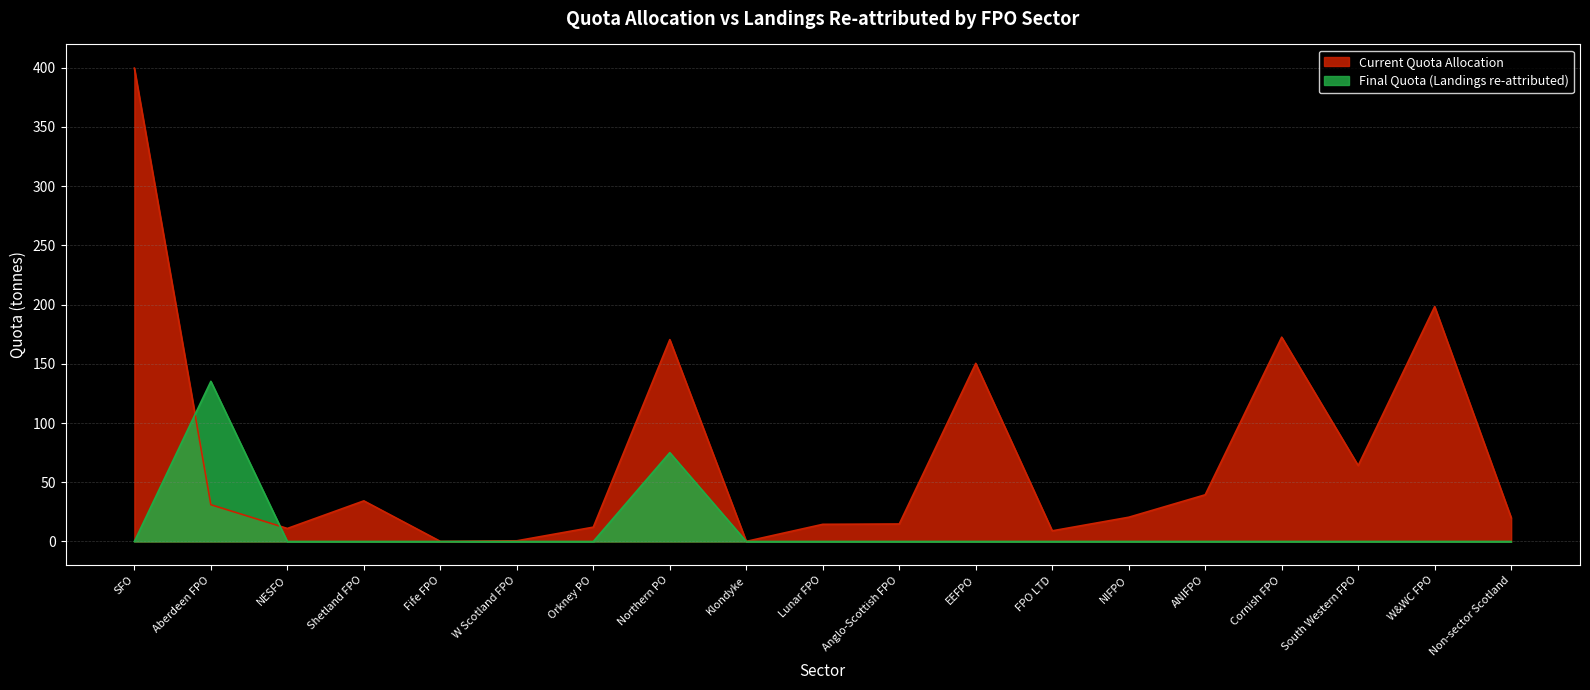

Where is Final Quota (Landings re-attributed) nearest to the value 67?

Northern PO